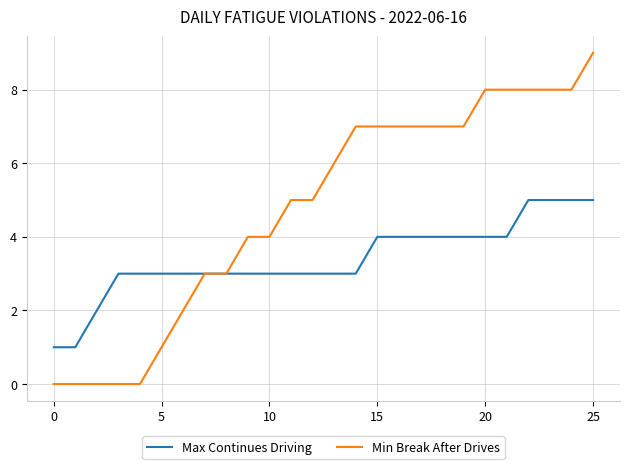

Rank the series by their maximum value, from highest to lowest.

Min Break After Drives, Max Continues Driving